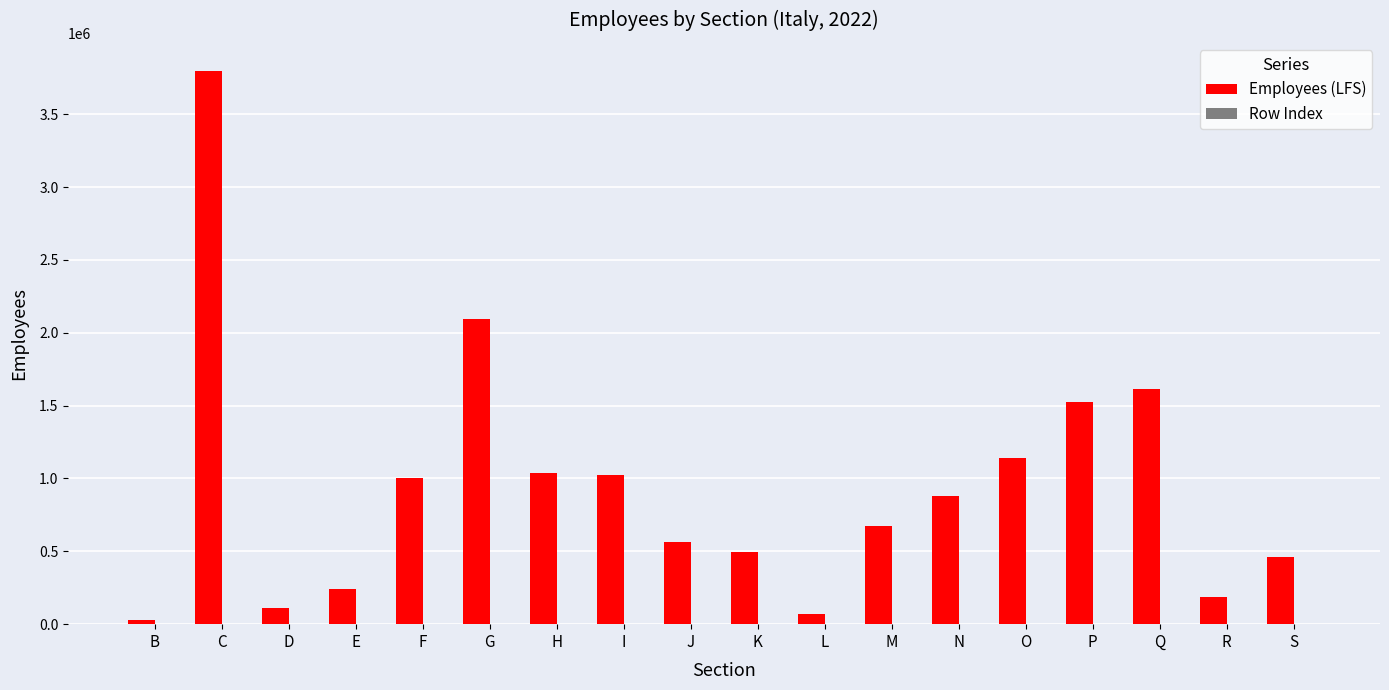

What value does the Employees (LFS) series have at Q?

1614943